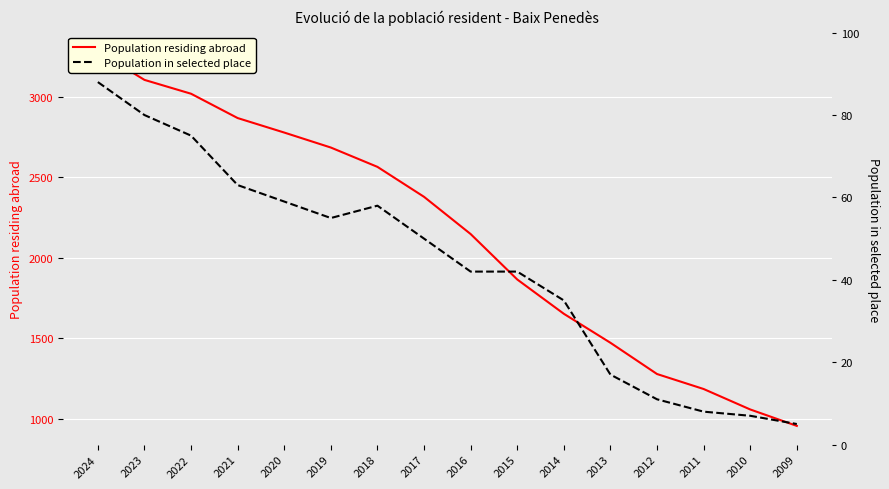

The value of Population in selected place at 2017 is 50. True or false?

True